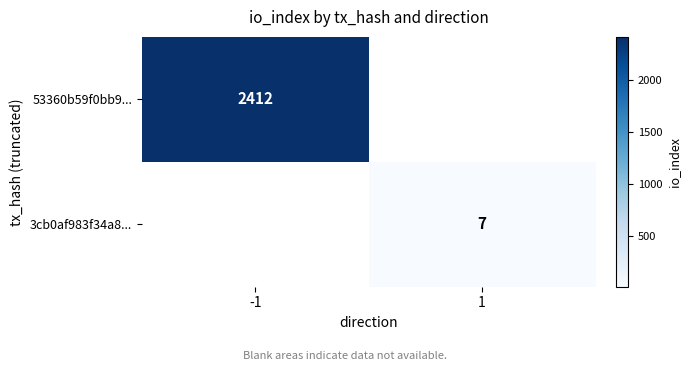

Is it true that 3cb0af983f34a8... equals 12.3 at 1?

False